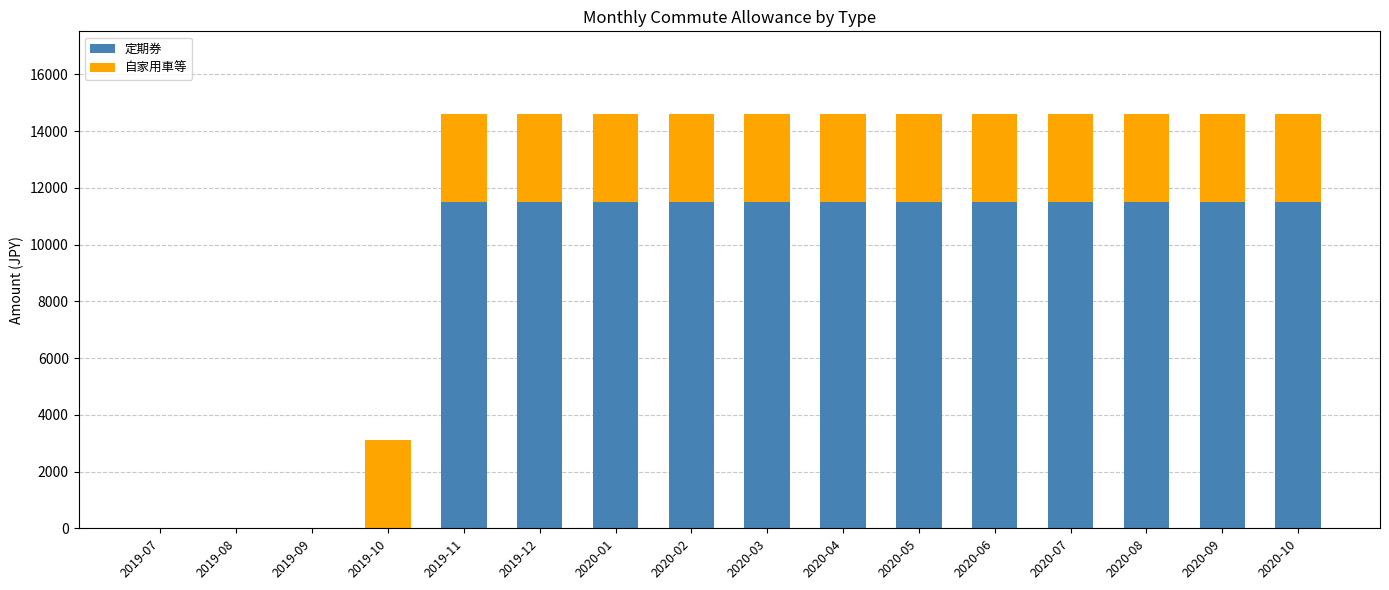

What is the sum of all 定期券 values?

137940